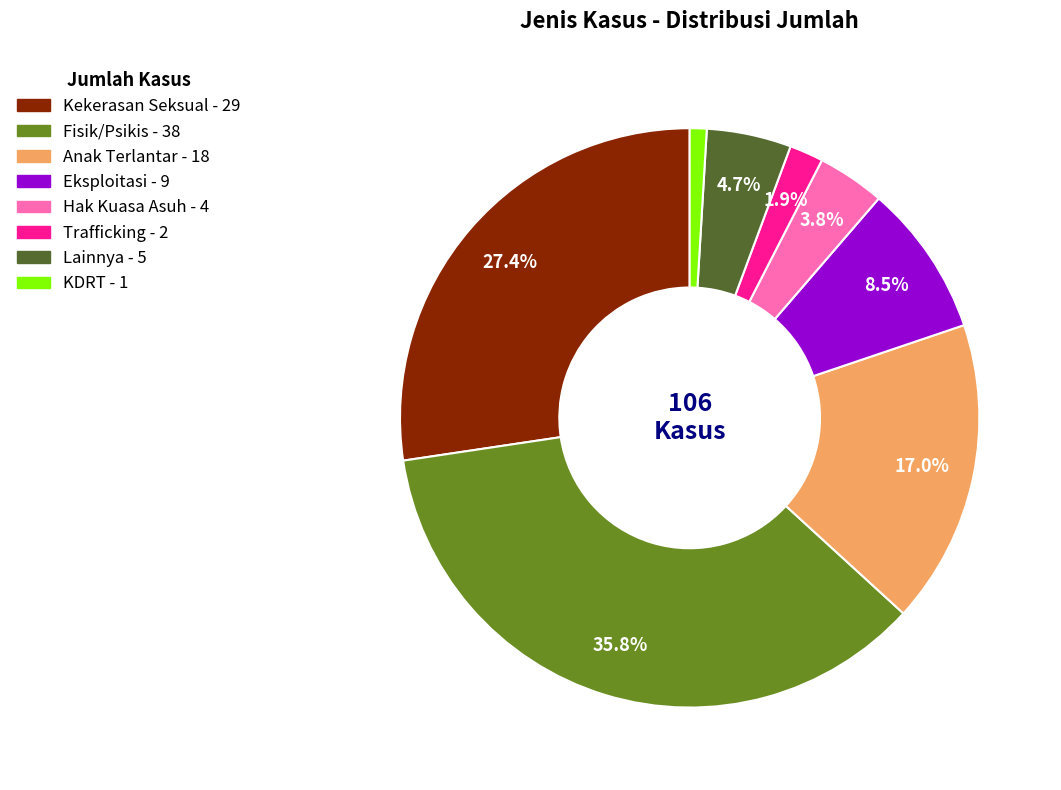

Is it true that Anak Terlantar is 23% of the pie?

False